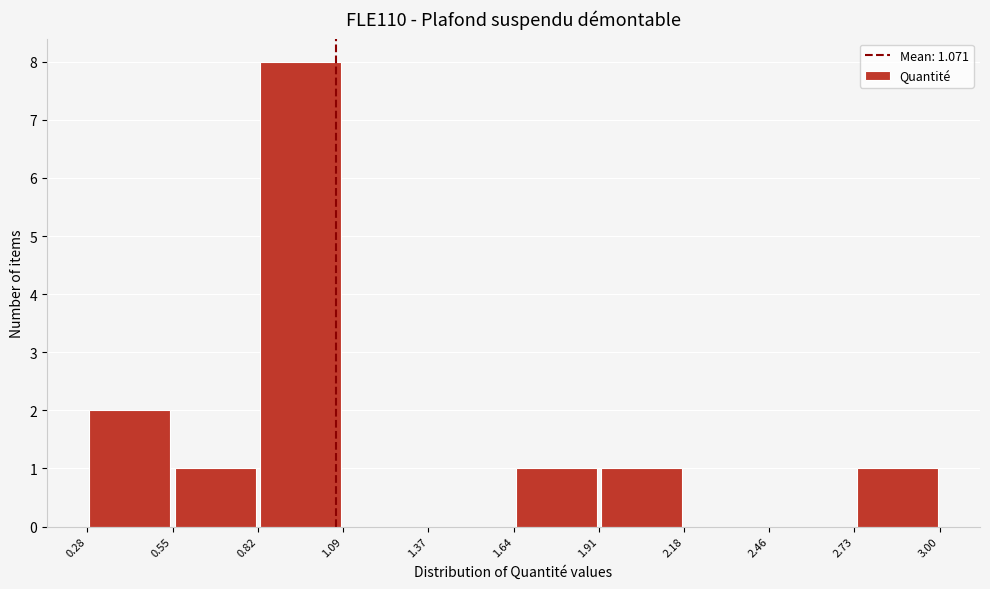

What is the height of the bar covering 2.73 to 3.00 on the x-axis? The values are not printed on the chart, so give them approximately, as read against the axis.

1